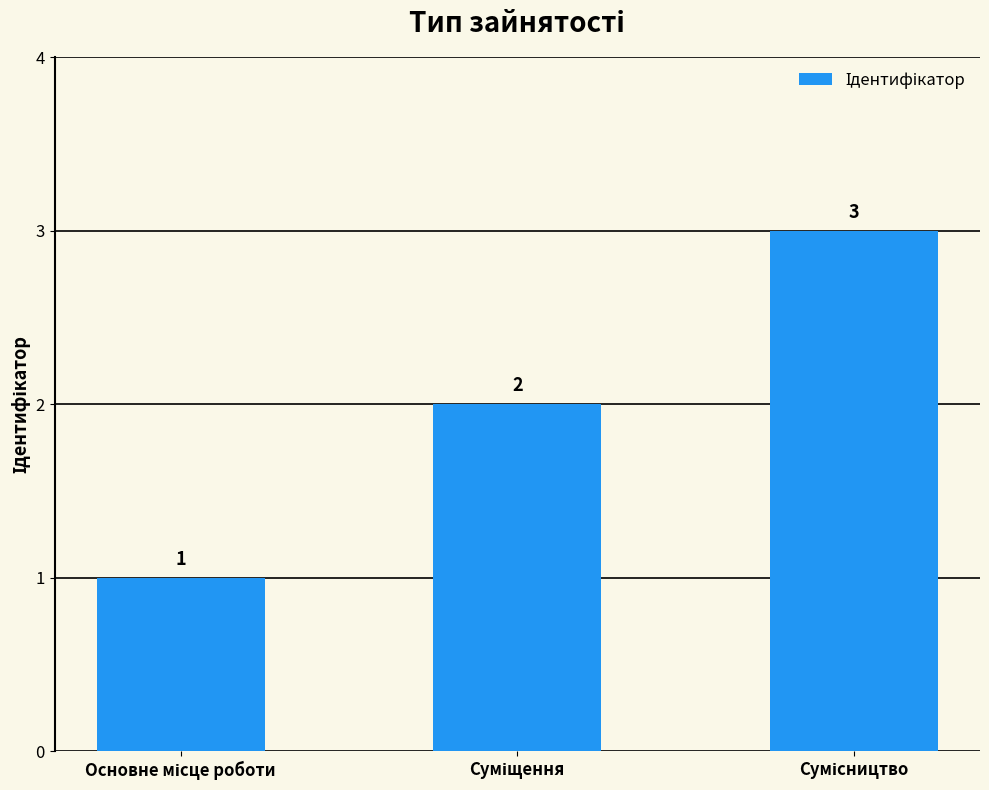

What is the value of the 1st bar from the left?

1